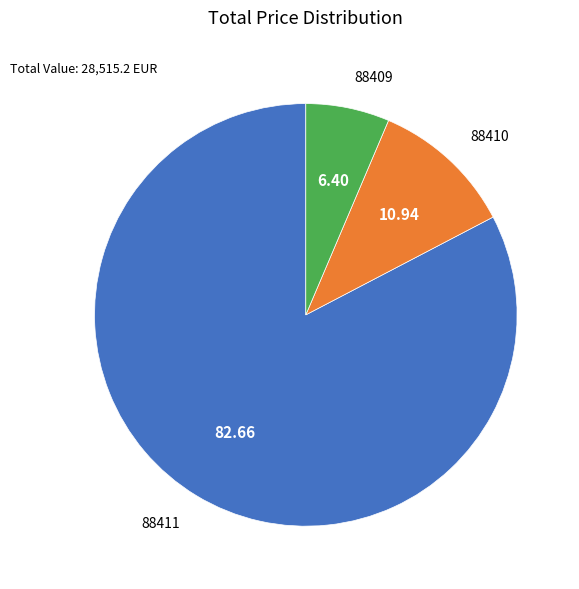

Is there any slice that represents more than half of the pie?

Yes